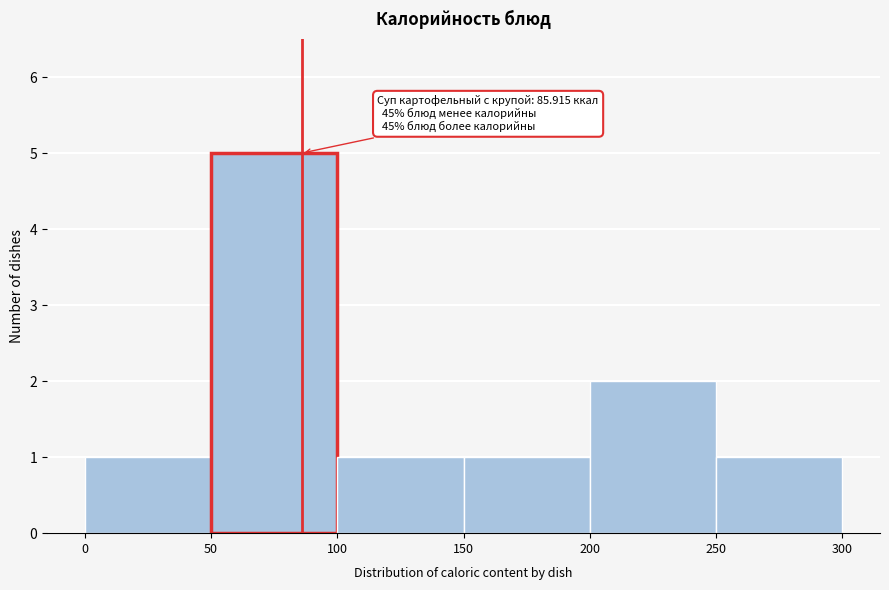

Which range on the x-axis has the tallest bar?

50 to 100